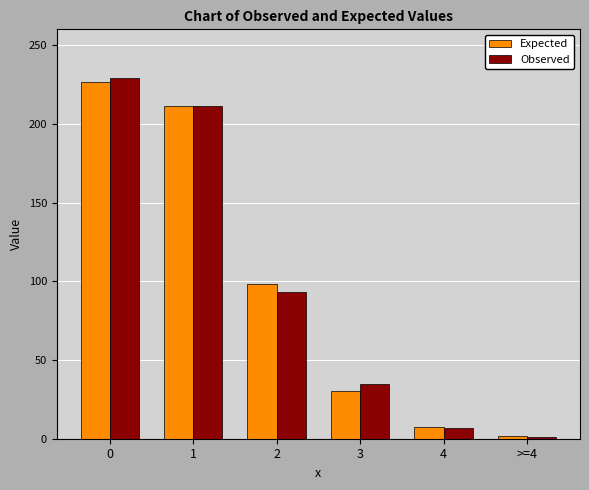

Reading right to left, list all the values displayed in this chart.

Expected: >=4=1.6	4=7.1	3=30.6	2=98.5	1=211.4	0=226.7
Observed: >=4=1.0	4=7.0	3=35.0	2=93.0	1=211.0	0=229.0